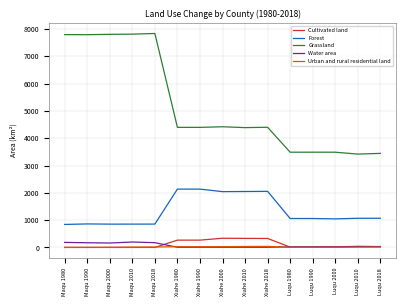

The value of Grassland at Xiahe 2018 is 1237.3. True or false?

False